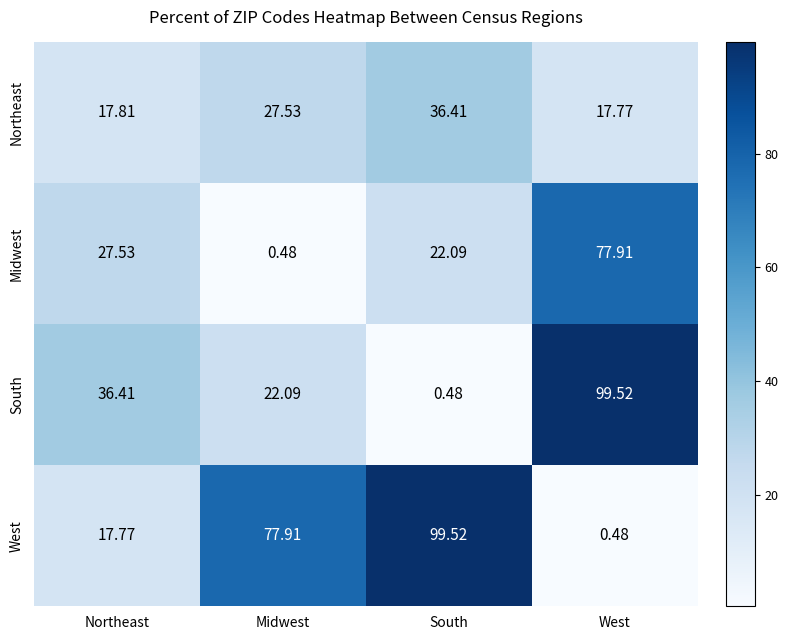

At which label does Northeast first exceed 27?

Midwest